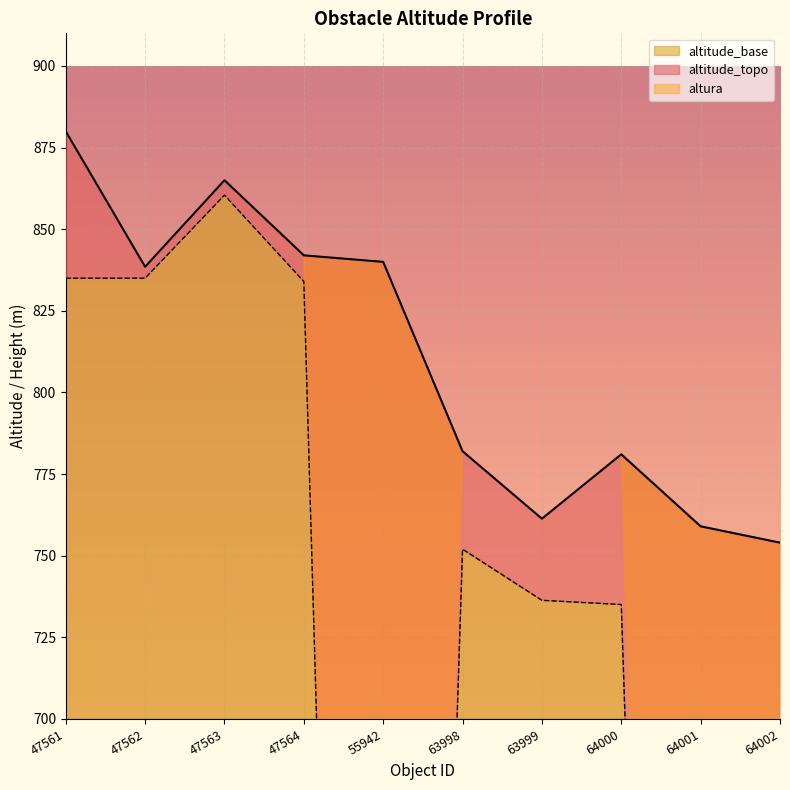

Which series has the largest total across all categories?

altitude_topo